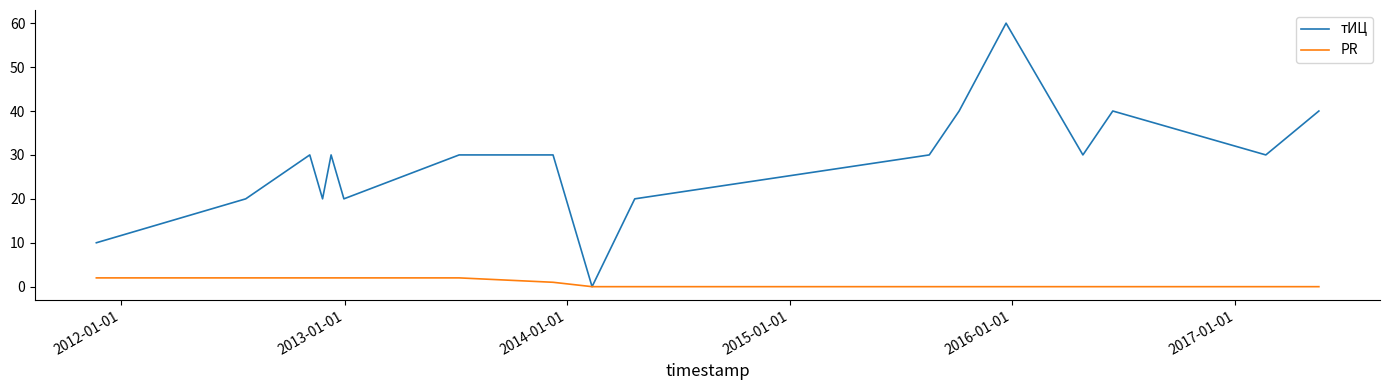

Which series has the widest spread of values?

тИЦ